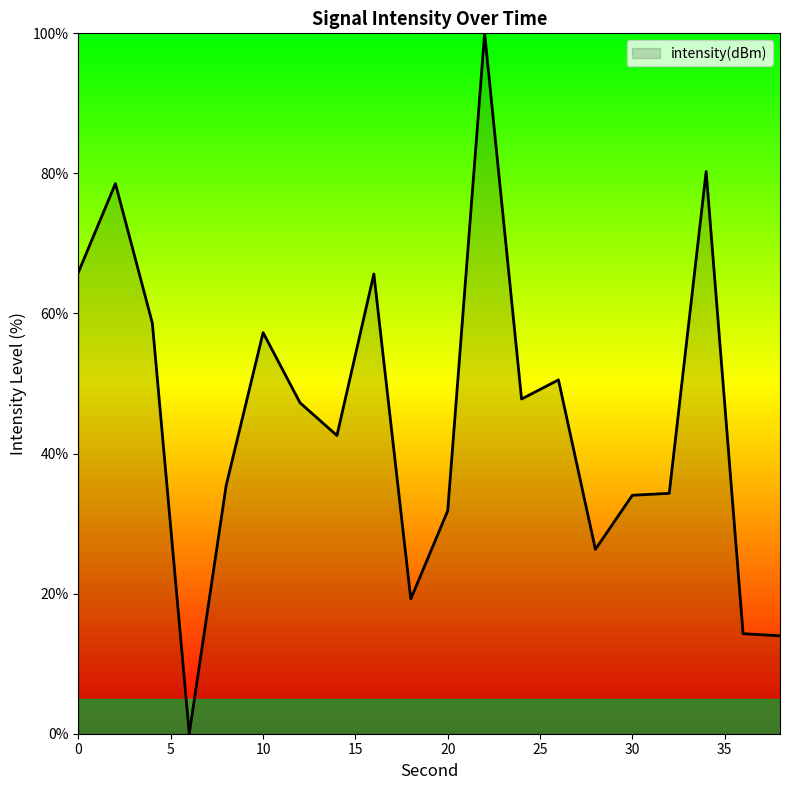

What is the greatest value displayed?

100.0